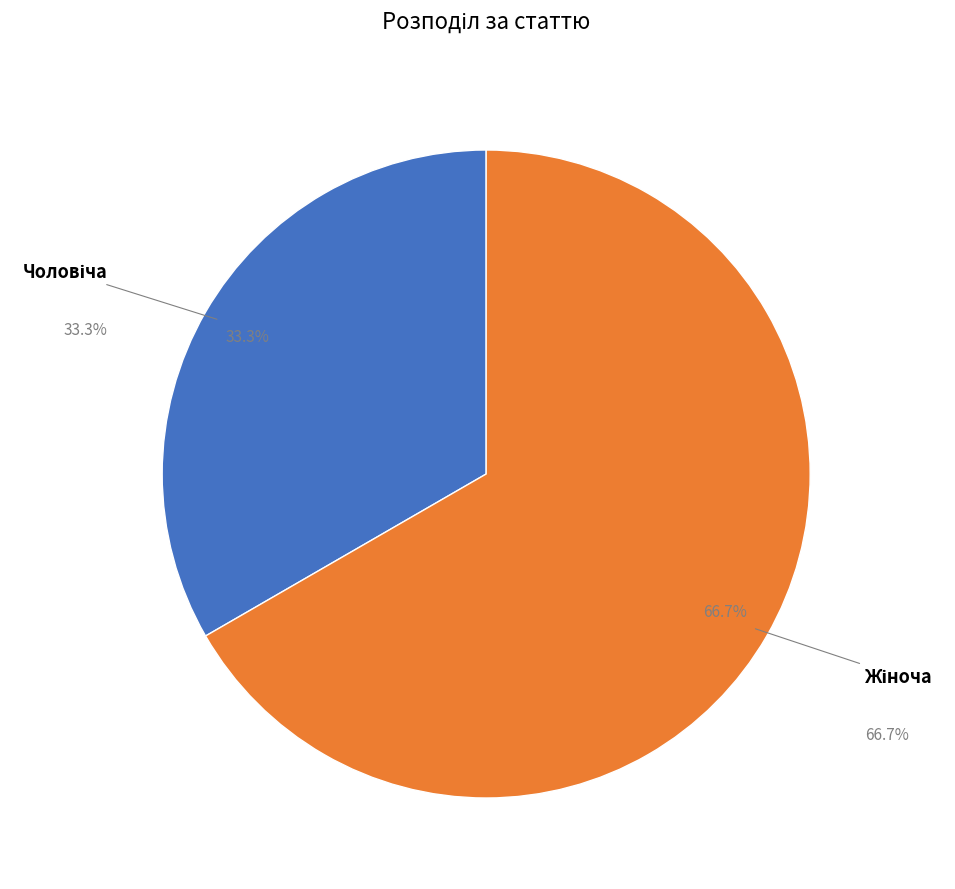

Which slice is the smallest?

Чоловіча